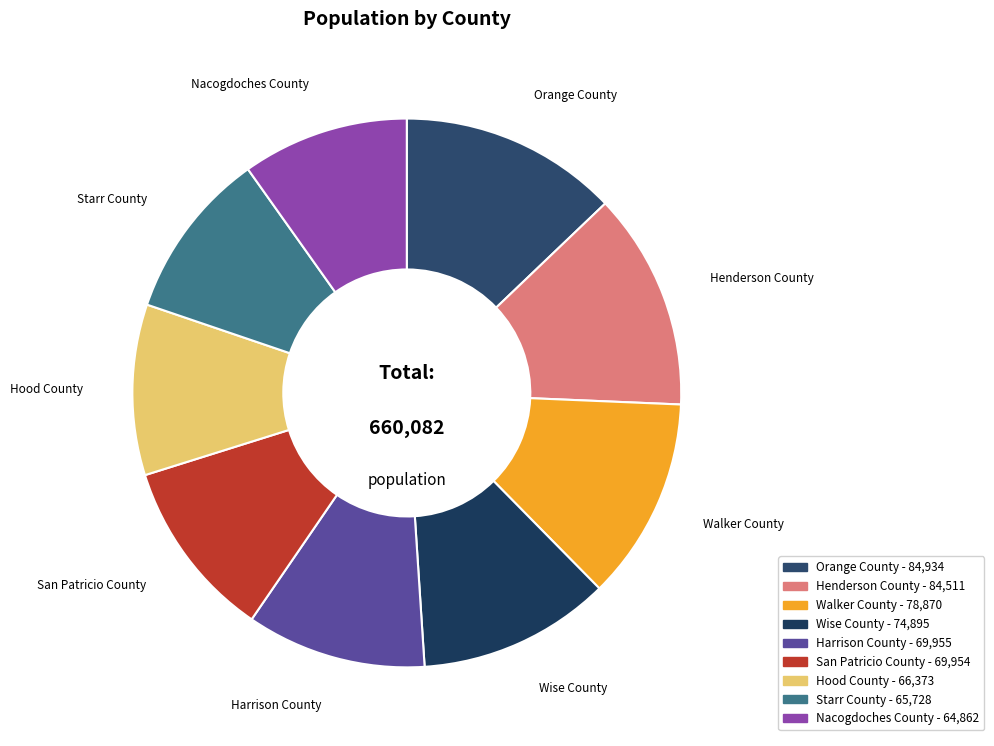

Do Harrison County and Hood County together represent more than half of the pie?

No